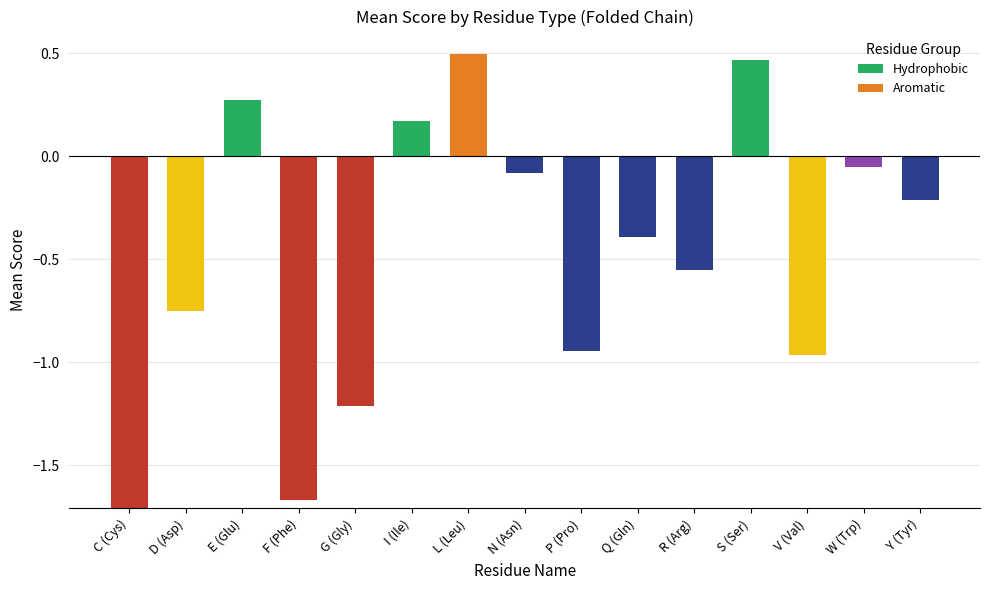

What are all the series names shown in the legend?

Hydrophobic, Aromatic